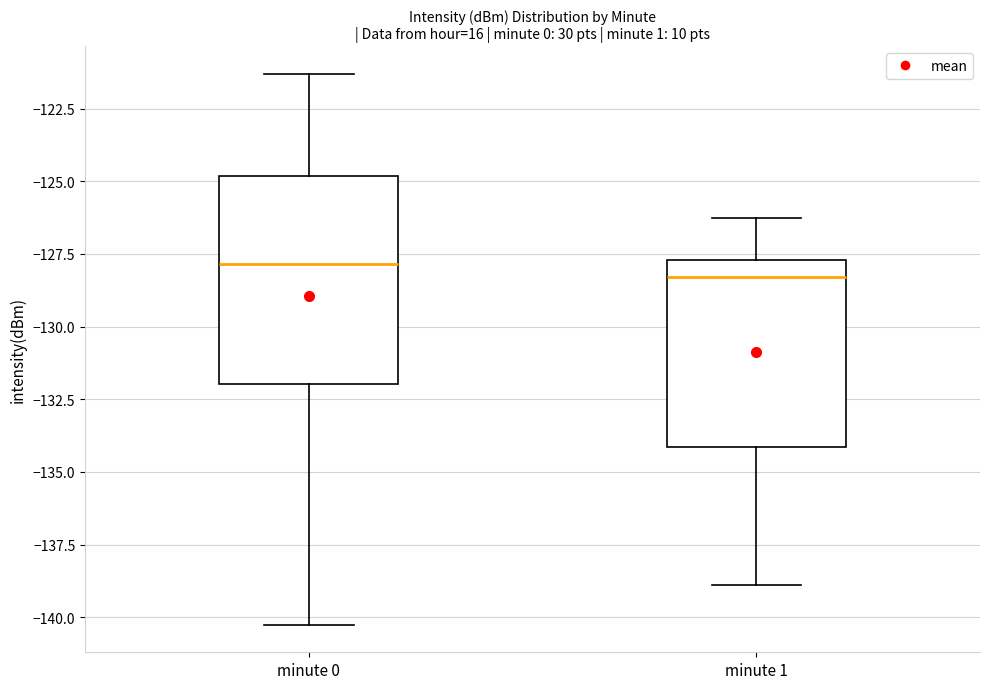

Reading left to right, transcribe this box plot: for each box, give where its median line is, the range the box spans, and where its two whiskers end, as read against the y-axis. The values are not printed on the chart, so give them approximately, as read against the axis.

minute 0: median -128.0, box -132.0 to -125.0, whiskers -140.5 to -121.5
minute 1: median -128.5, box -134.0 to -127.5, whiskers -139.0 to -126.5